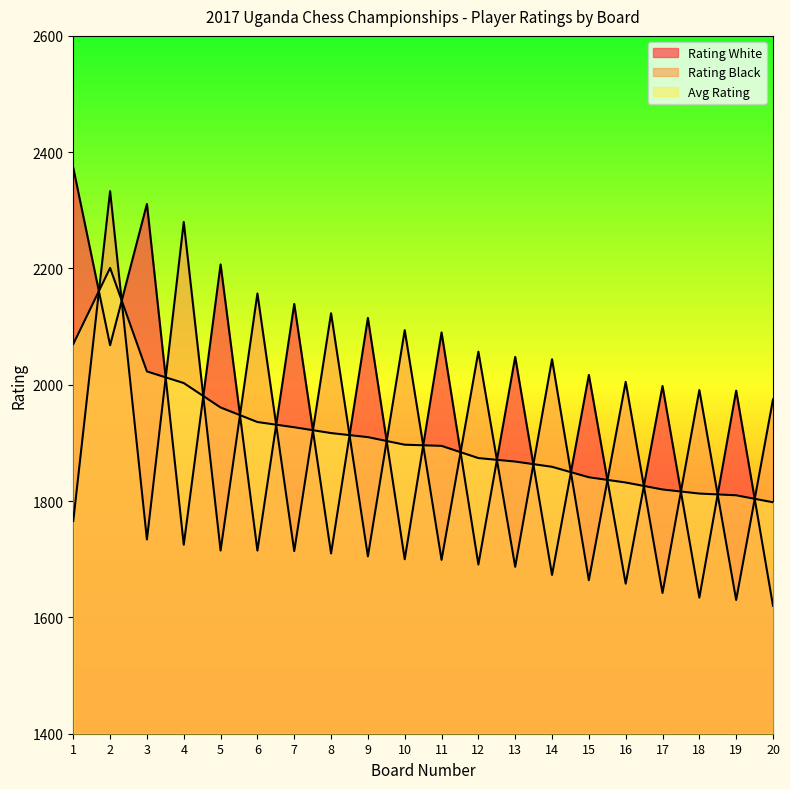

What is the difference between the maximum and minimum values in the Rating White series?

753